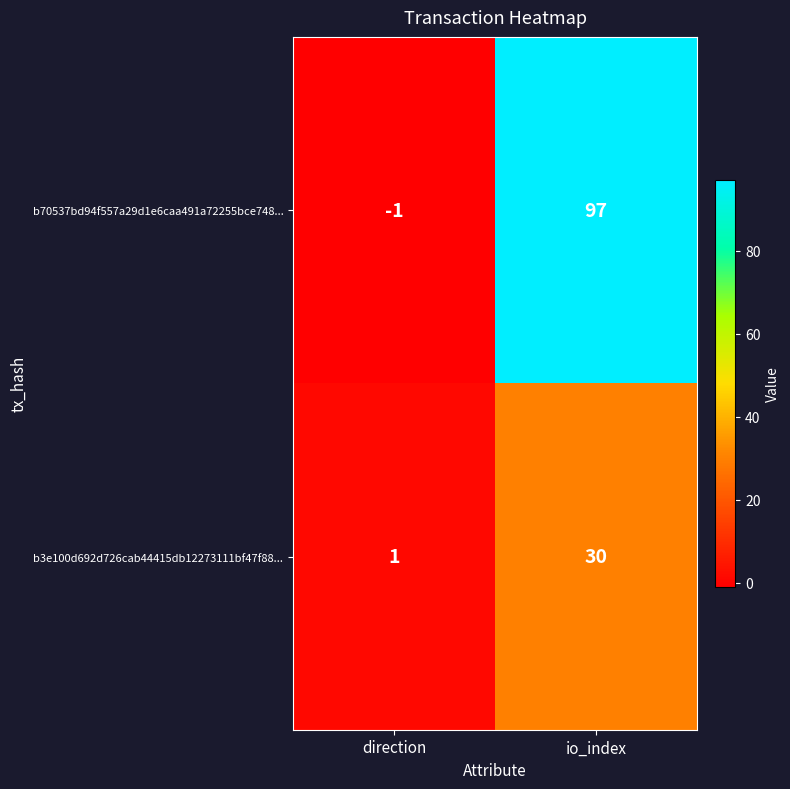

Which label corresponds to the smallest value in the chart?

direction